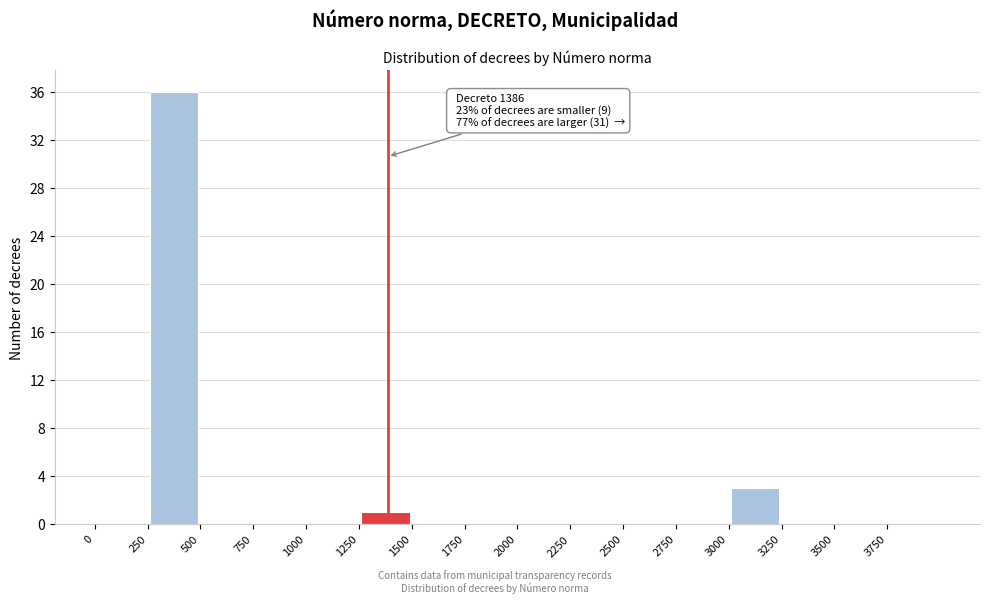

Which range on the x-axis has the tallest bar?

250 to 500